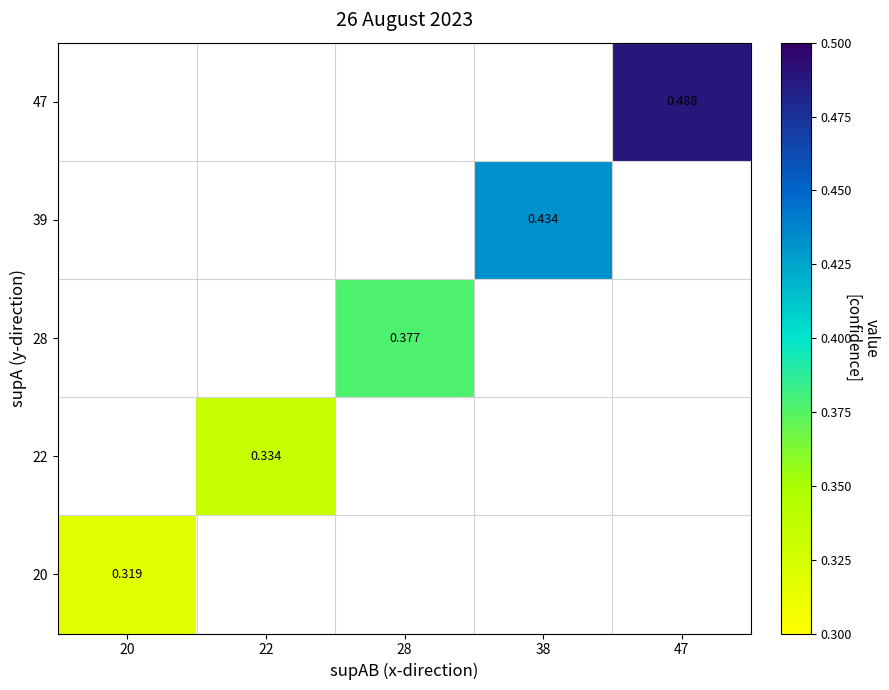

Is it true that 28 equals 0.2 at 28?

False